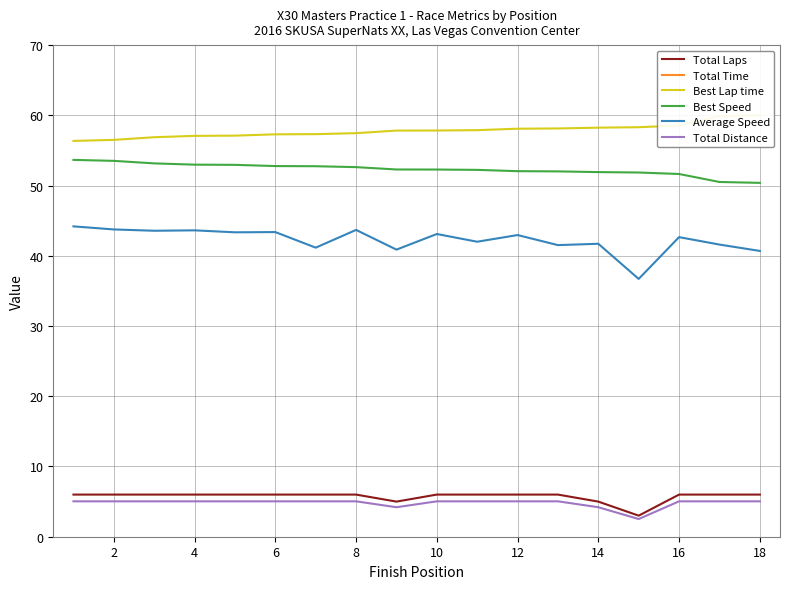

Is it true that Total Distance equals 5.0 at 8?

True